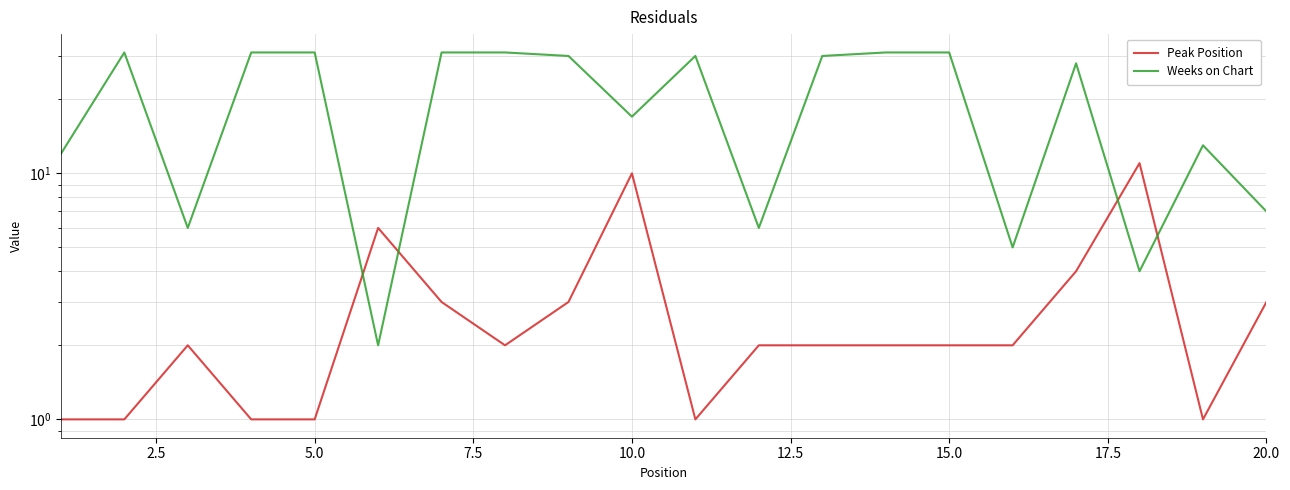

How many values in the Peak Position series are below 2?

6